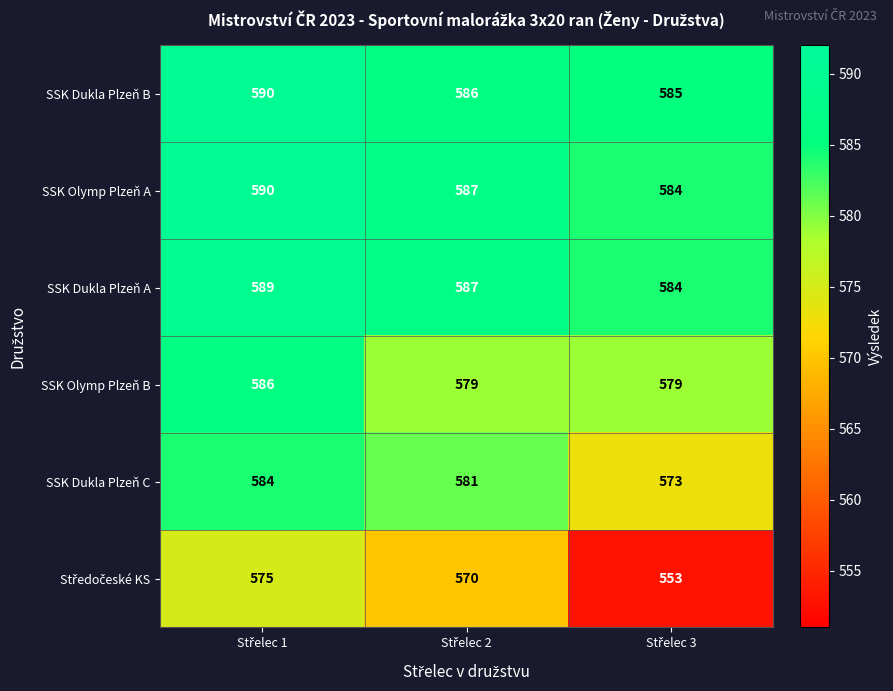

What is the minimum value for SSK Dukla Plzeň C?

573